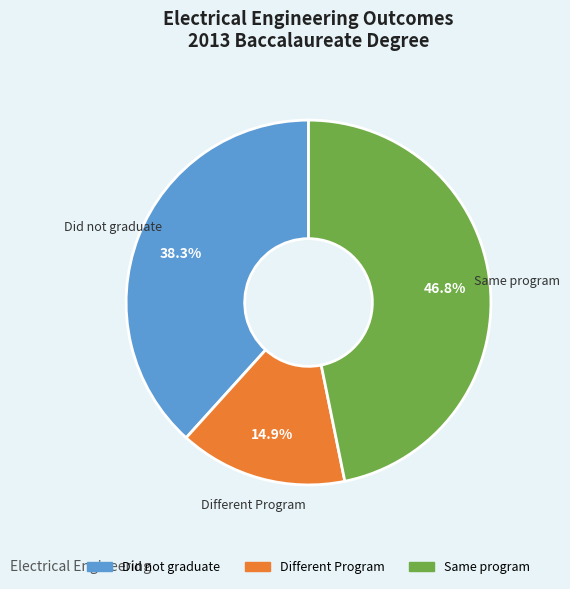

How much of the chart is everything except Different Program?

85.1%